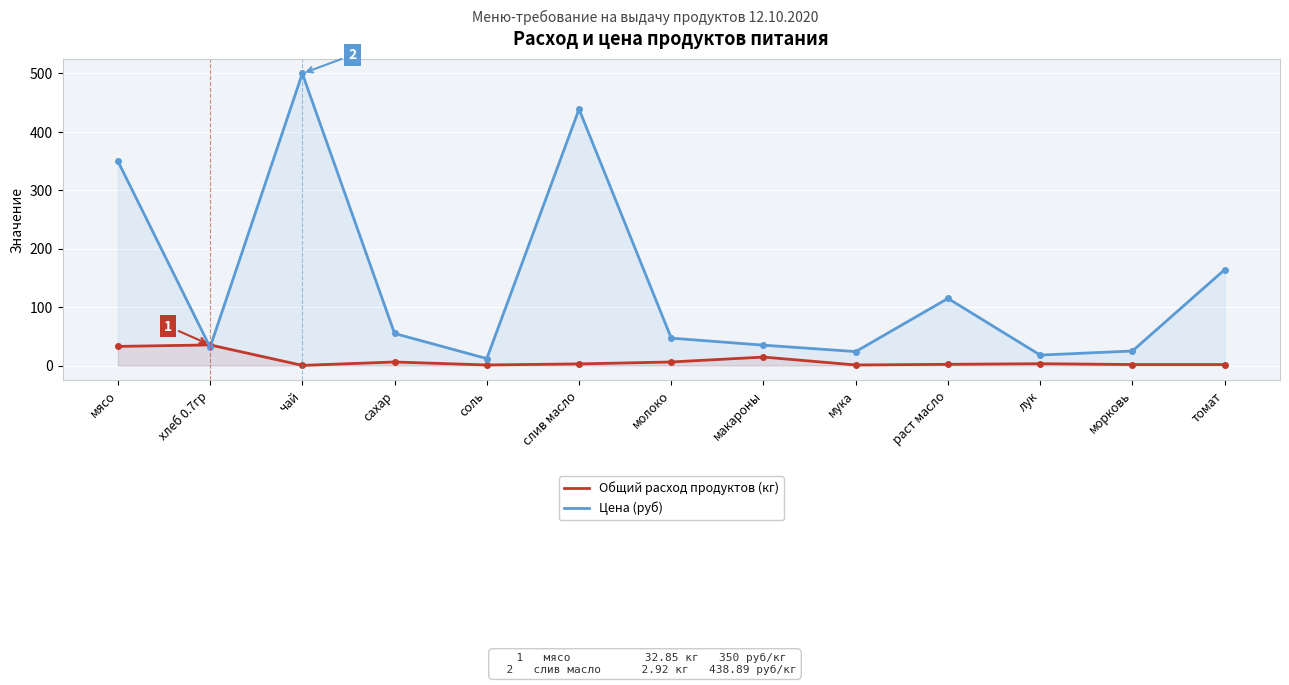

Rank the series by their maximum value, from highest to lowest.

Цена (руб), Общий расход продуктов (кг)